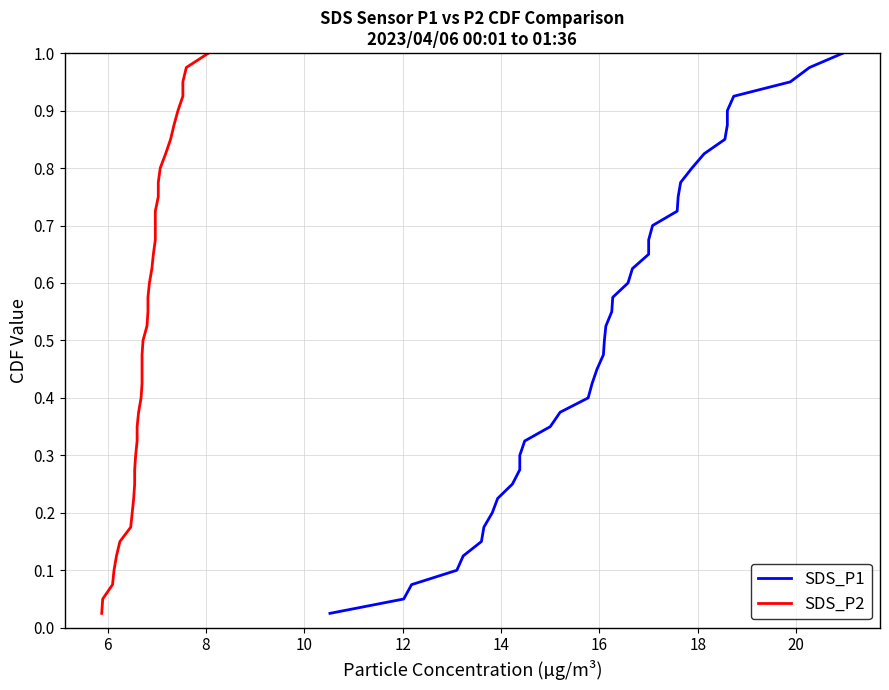

True or false: SDS_P1 and SDS_P2 cross at least once.

False